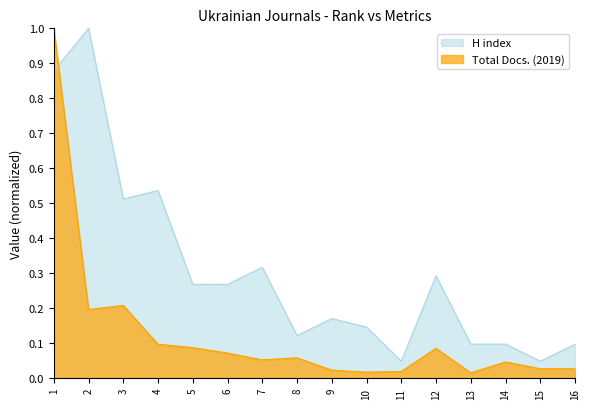

In Total Docs. (2019), how many points are higher than both neighbors (excluding endpoints)?

4